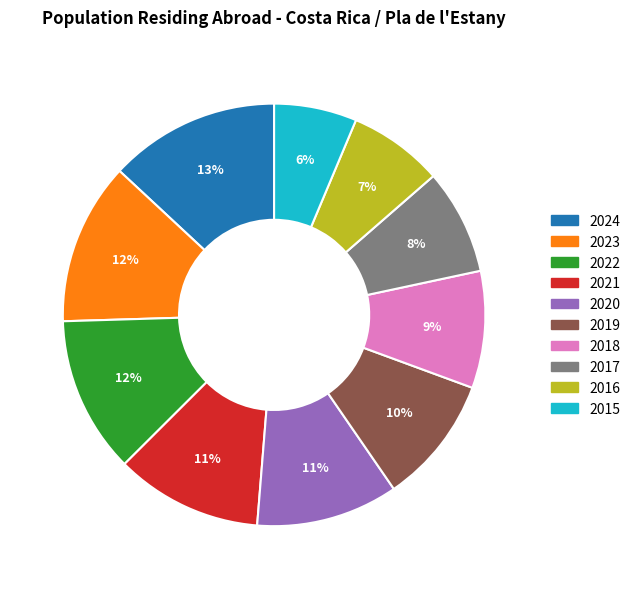

Which has a higher value, 2018 or 2019?

2019